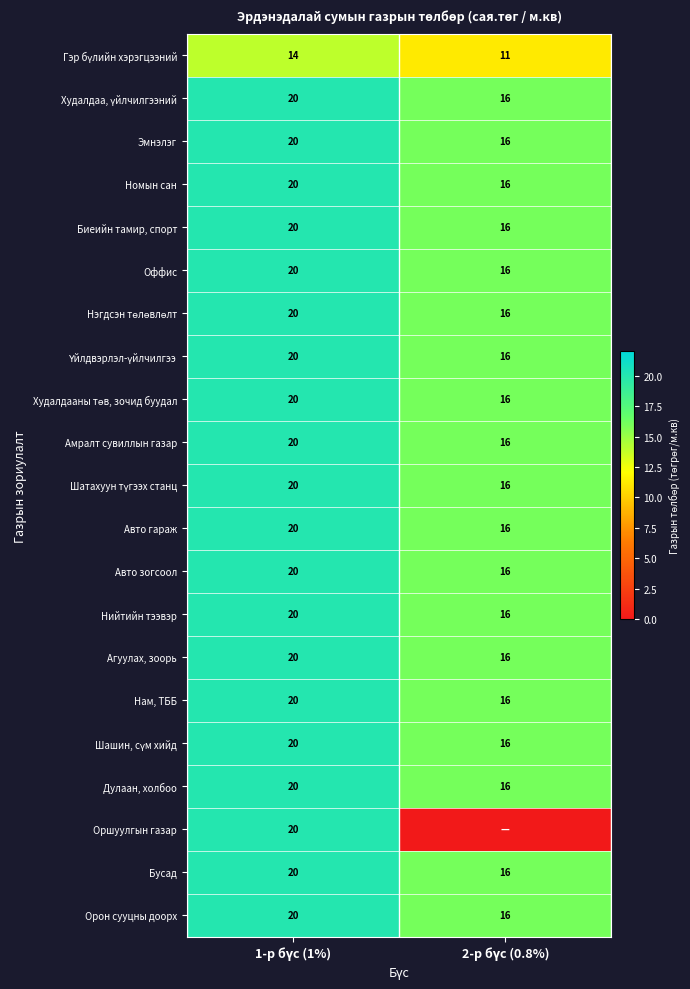

What is the average value of the Нийтийн тээвэр series?

18